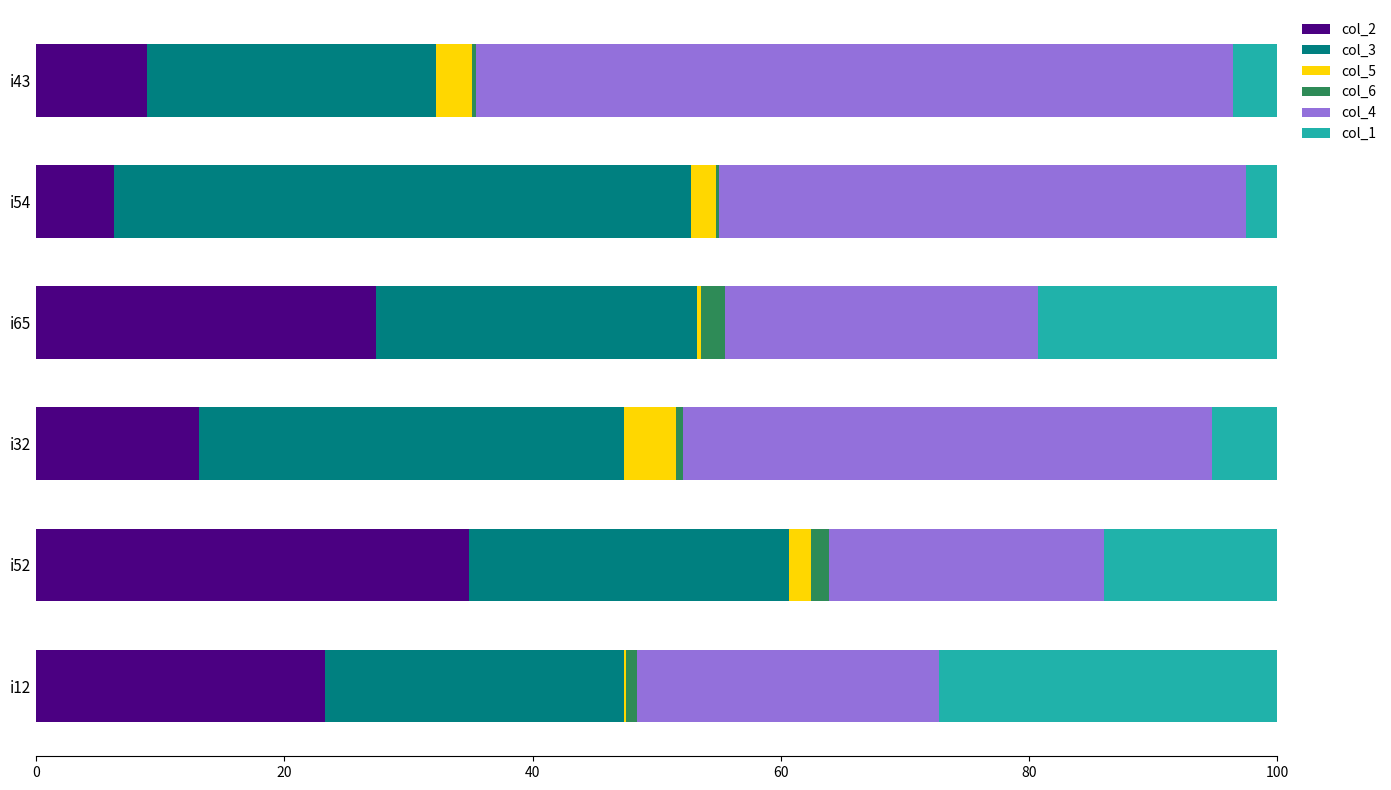

Which category has the highest value in the col_2 series?

i52